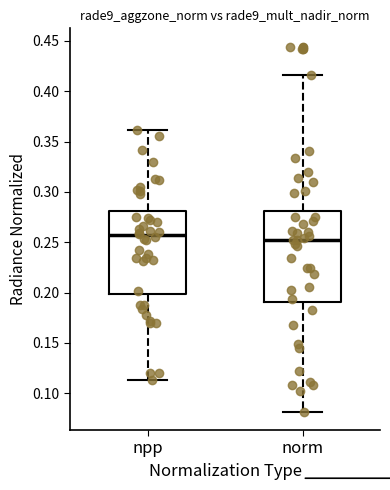

Comparing the boxes themselves (not the whiskers), which one is the tallest?

norm